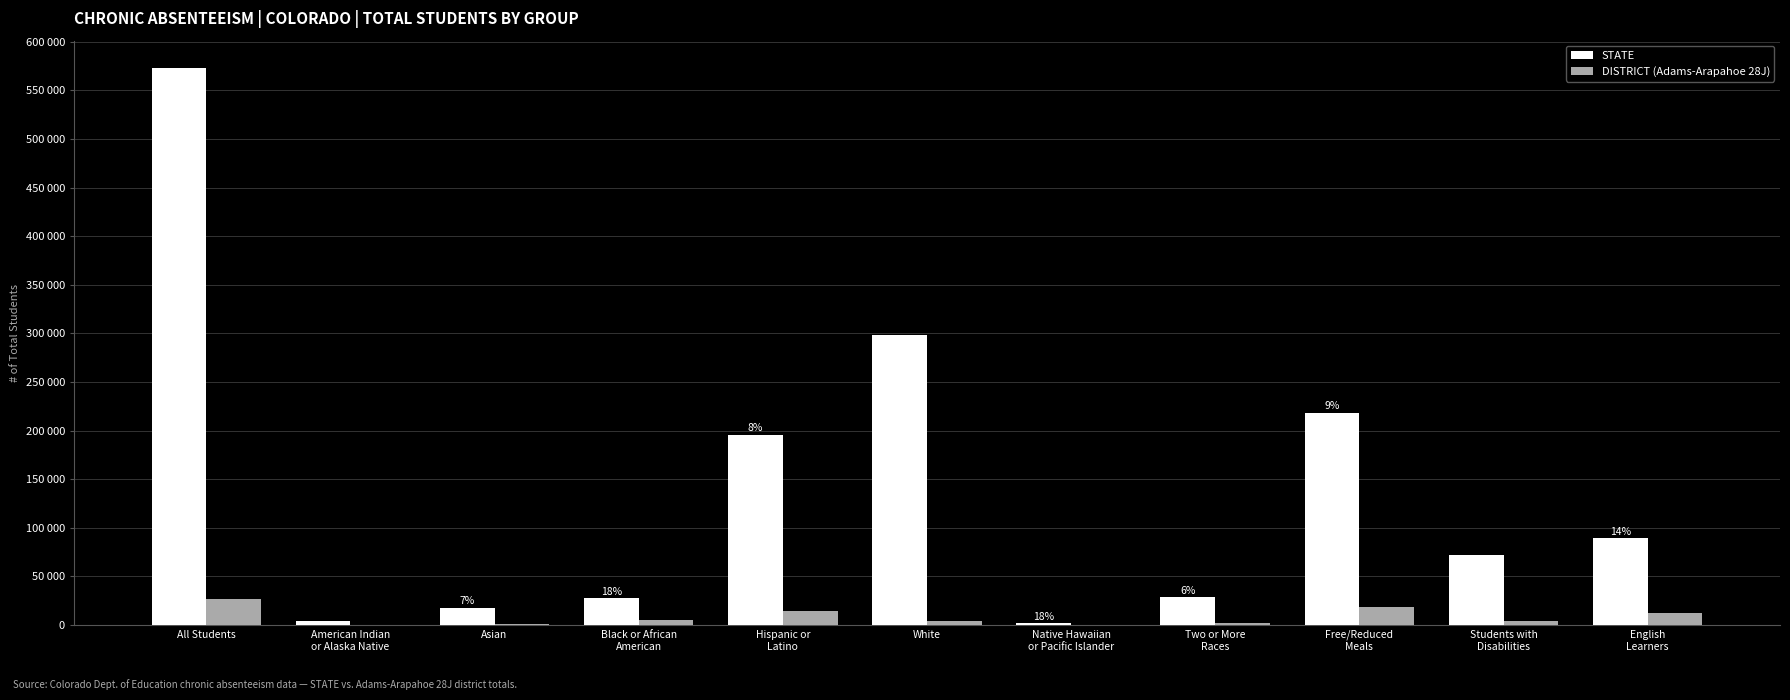

Where does the DISTRICT (Adams-Arapahoe 28J) series first go above 3783?

All Students